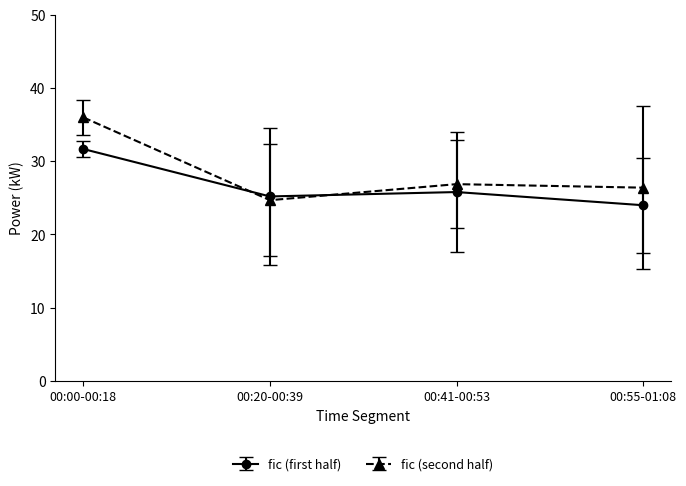

What is the difference between the fic (second half) values at 00:00-00:18 and 00:41-00:53?

9.1